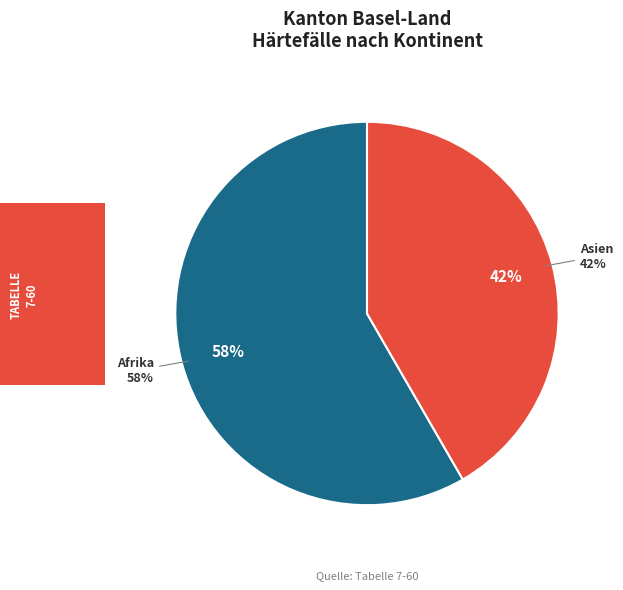

Do Ozeanien and Europa together represent more than half of the pie?

No